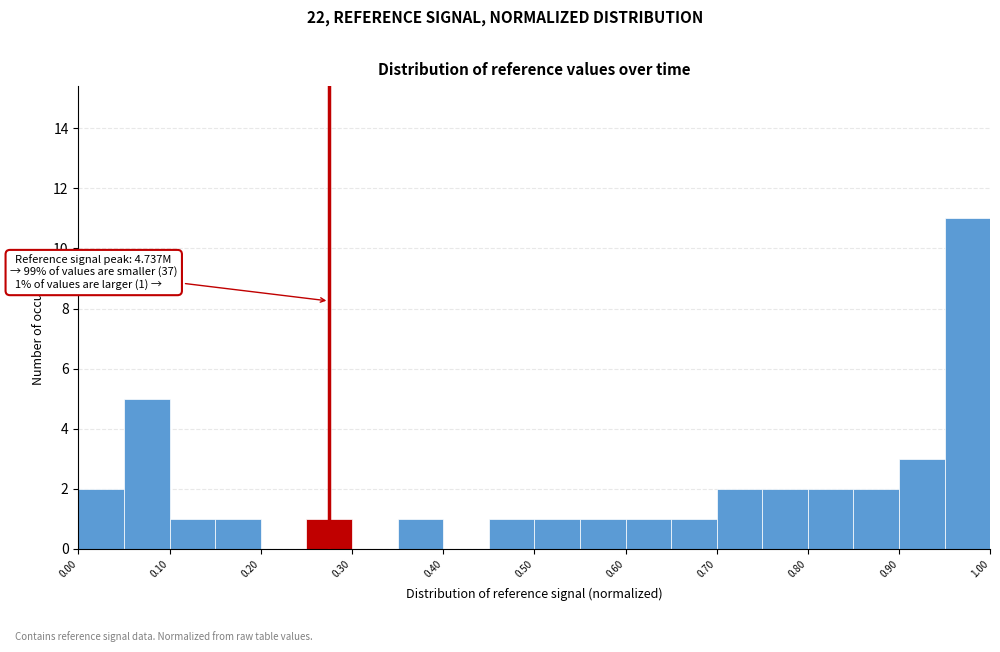

Which range on the x-axis has the tallest bar?

0.95 to 1.00